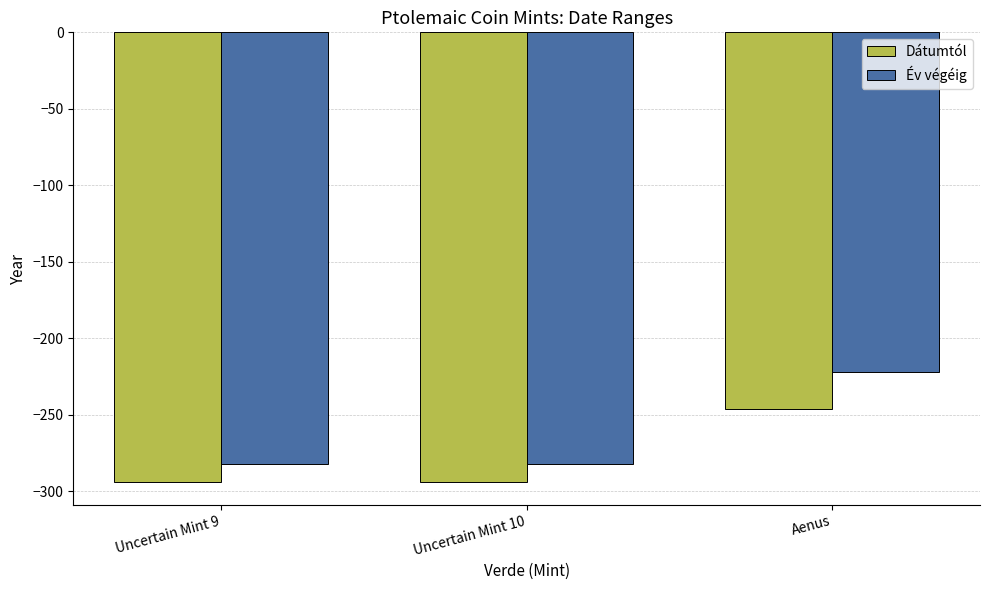

The Év végéig series shows -282 at Uncertain Mint 10. True or false?

True